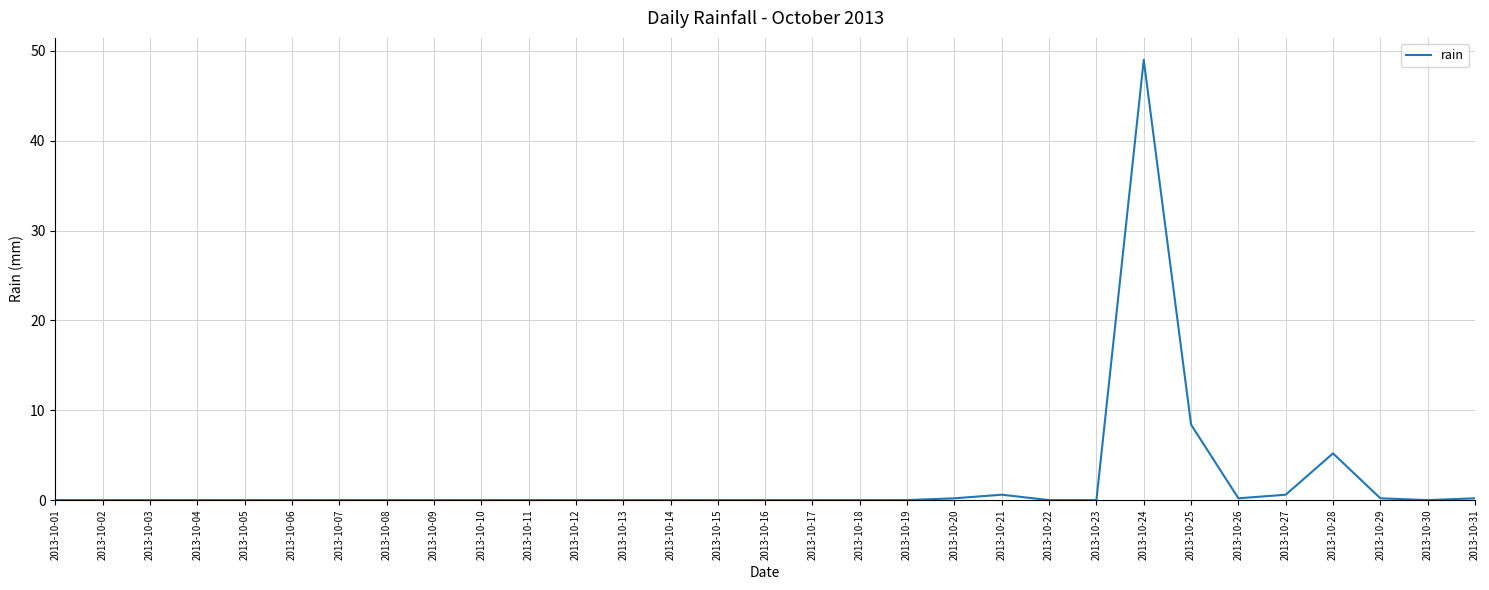

Which category has the highest value across all series?

2013-10-24